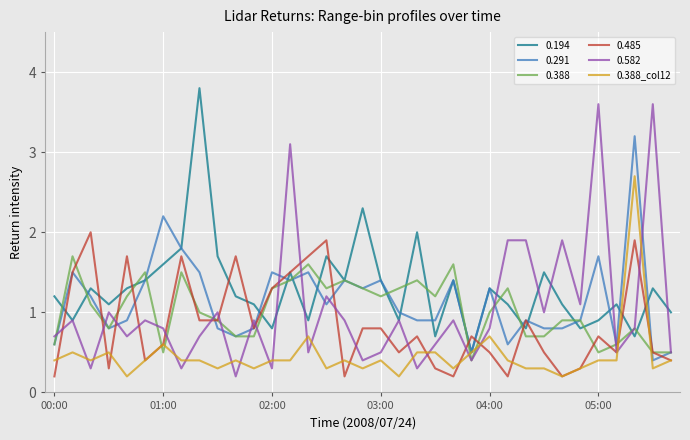

How many lines are shown in the chart?

6